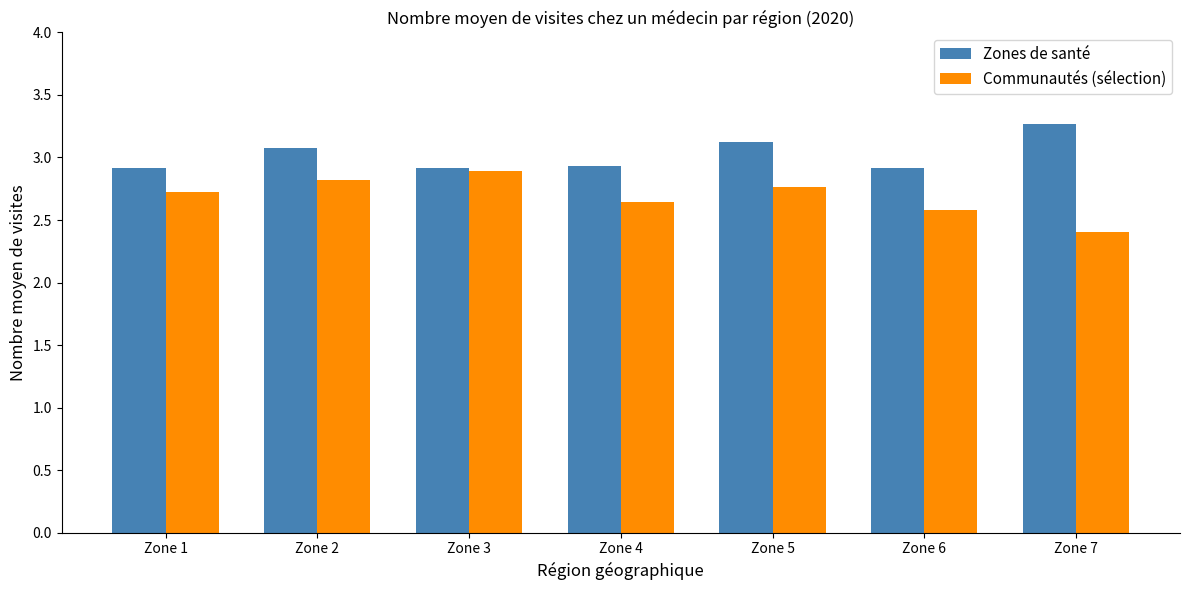

Between Zone 1 and Zone 6, which series saw the biggest shift?

Communautés (sélection)